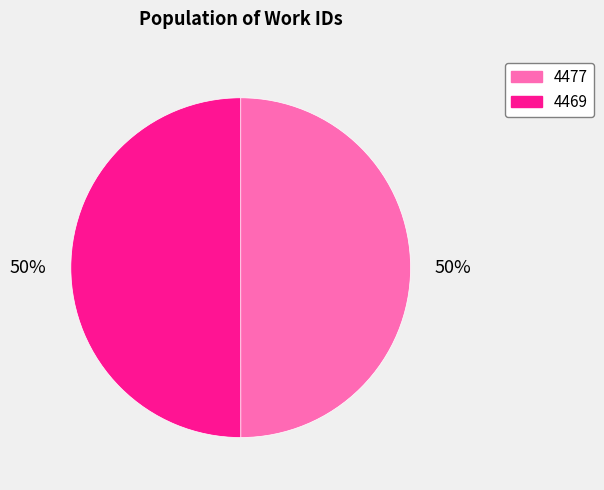

Is the sum of 4469 and 4477 greater than half?

Yes